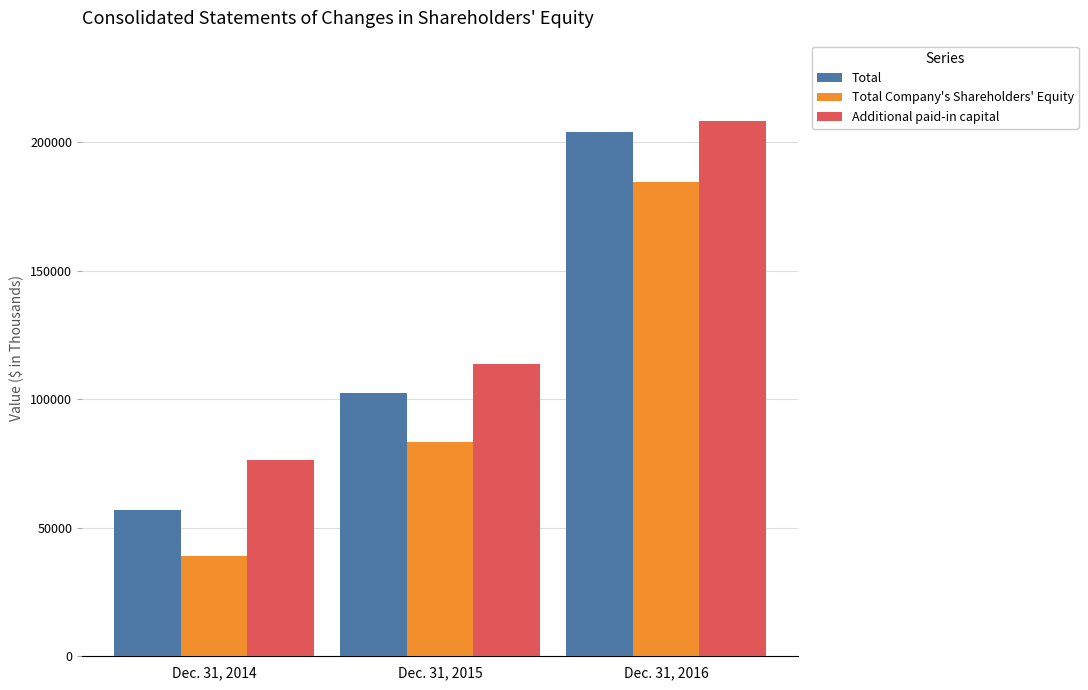

How many Additional paid-in capital values are between 76256 and 208196?

3